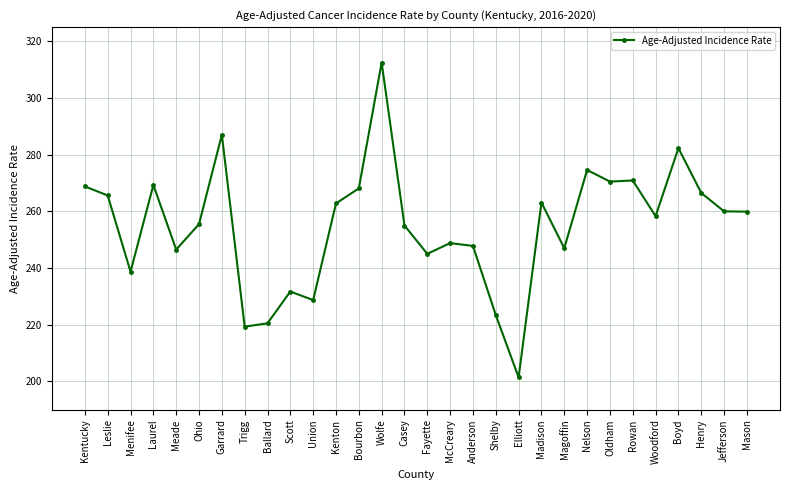

Approximately how many times larger is the value at Ballard compared to Garrard?

0.8